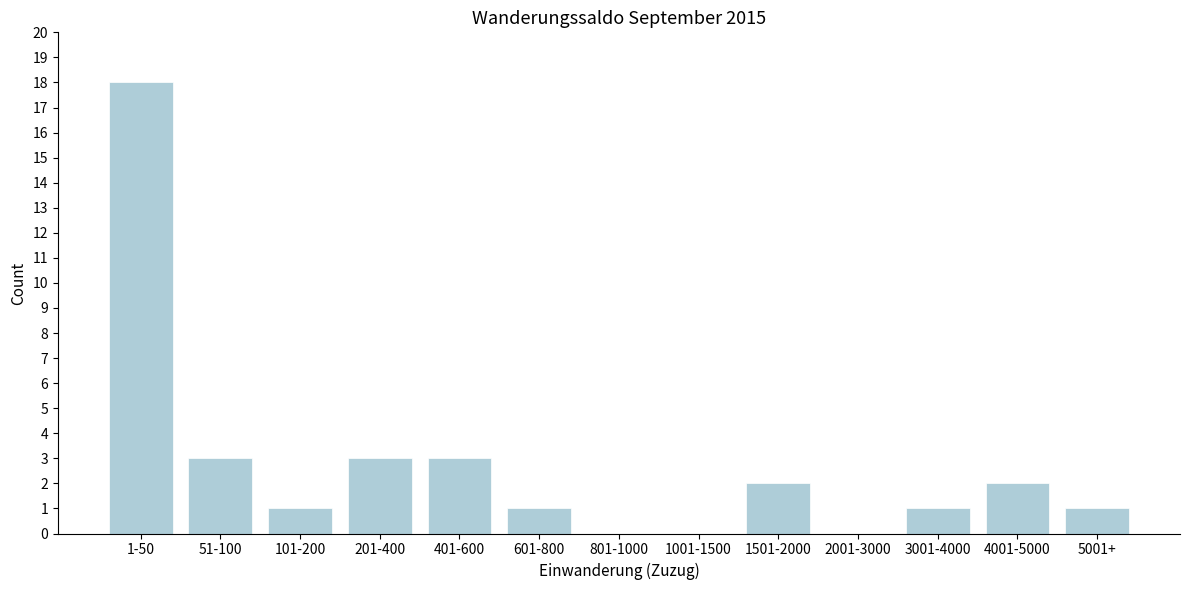

True or false: the data shows 10 at 1001-1500.

False